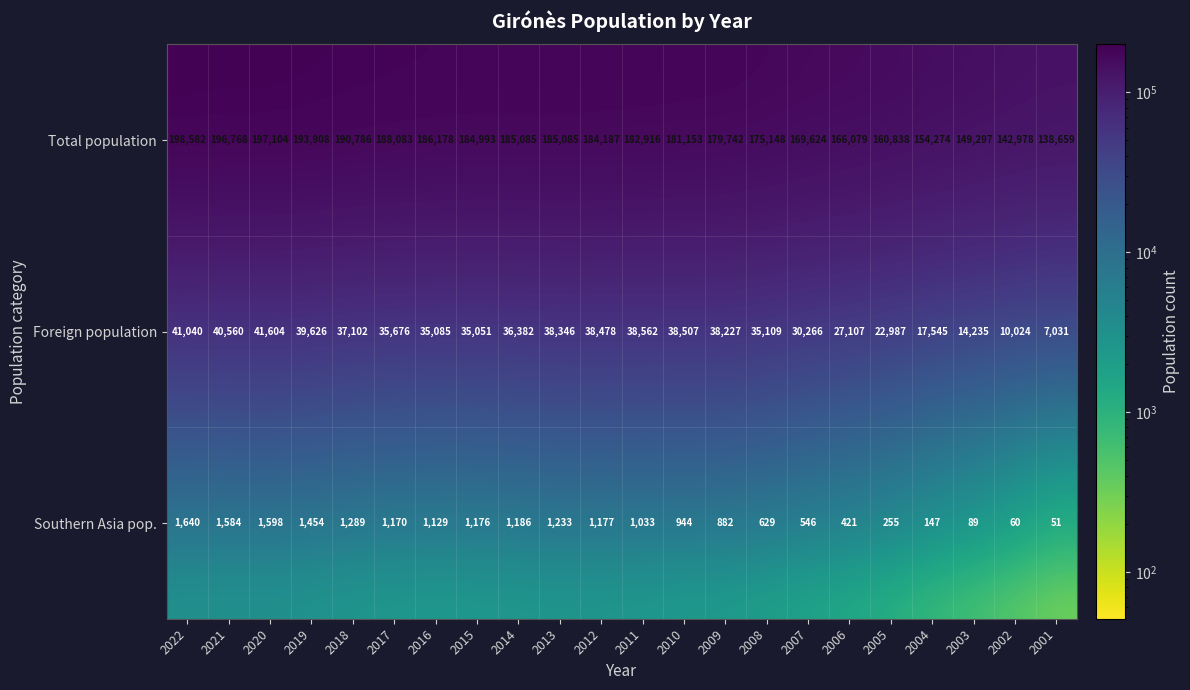

What is the difference between the maximum and second lowest values in the Southern Asia pop. series?

1580